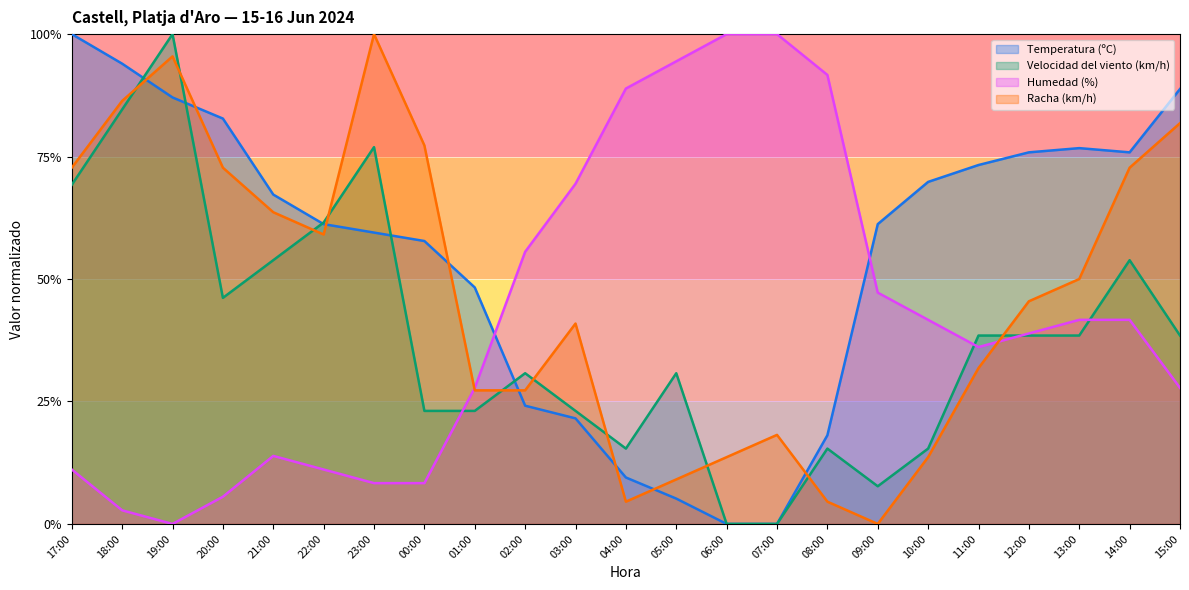

Where is the first local maximum for Racha (km/h)?

19:00